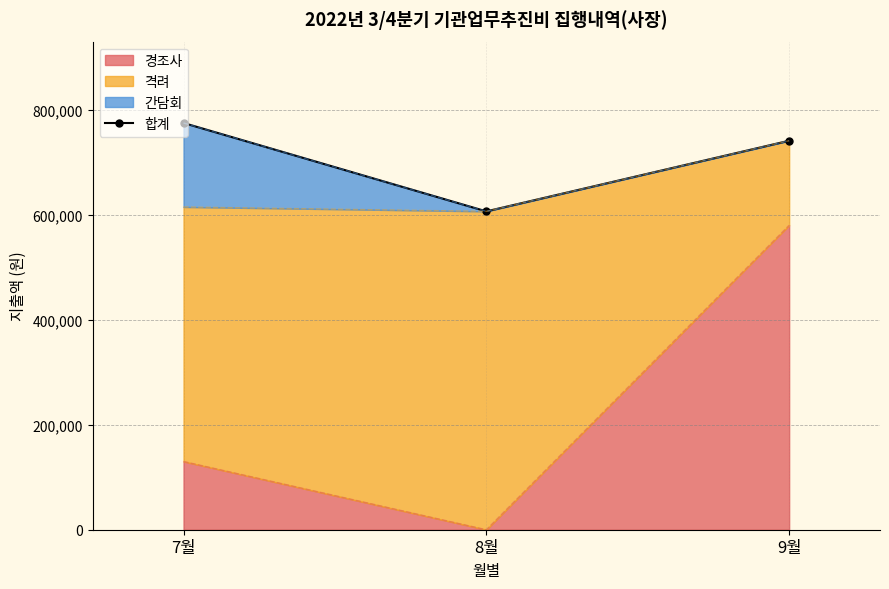

How many data points does each series have?

3